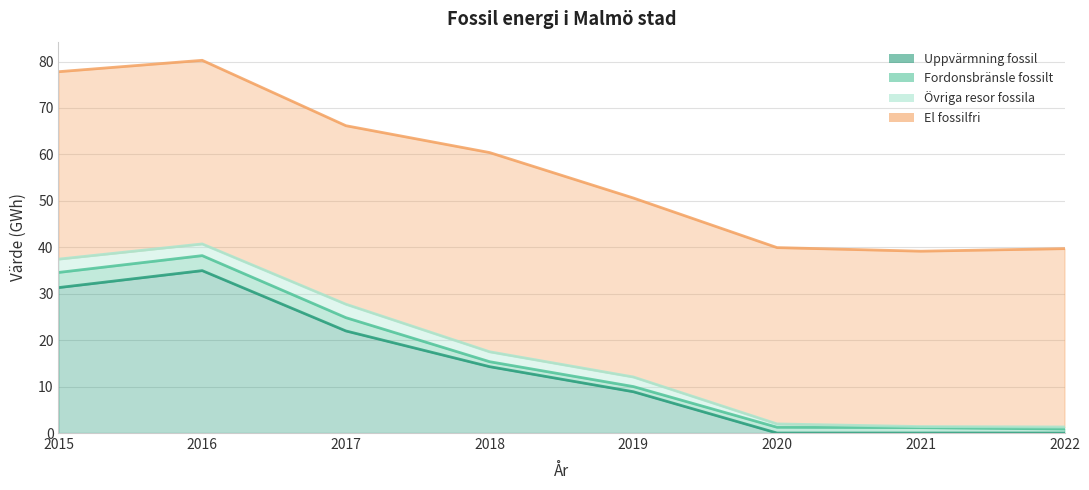

Rank the series by their maximum value, from lowest to highest.

Övriga resor fossila, Fordonsbränsle fossilt, Uppvärmning fossil, El fossilfri